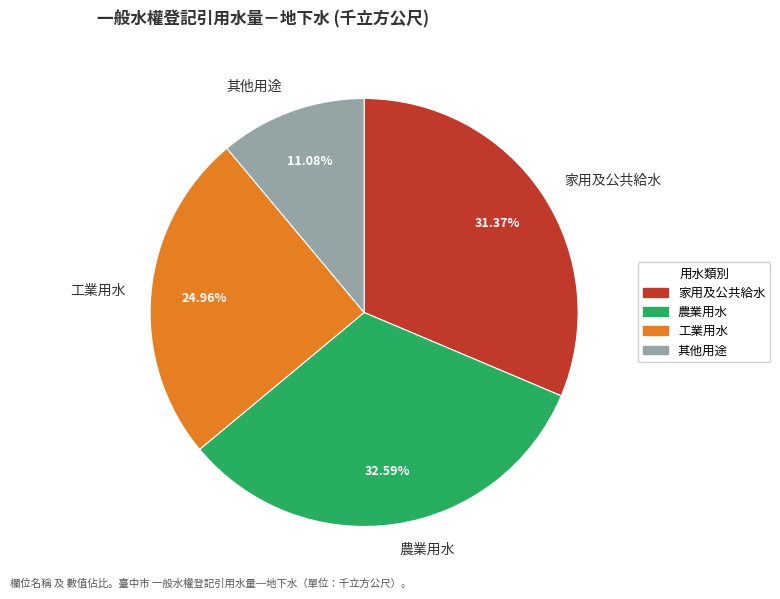

Combined, do 工業用水 and 其他用途 account for over 50%?

No